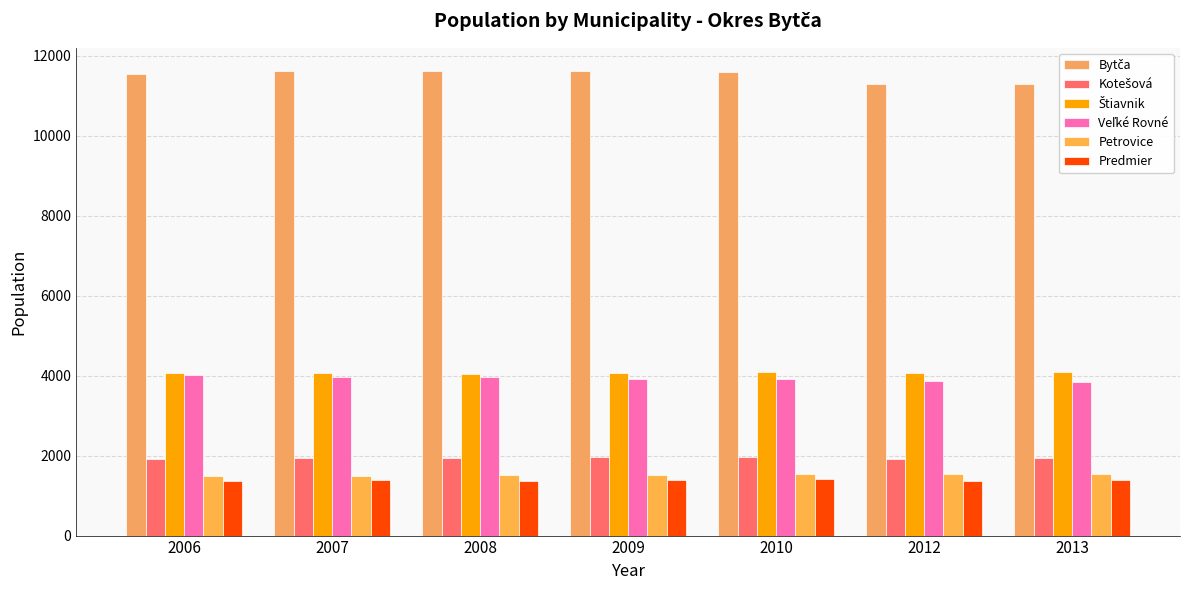

What is the value of the Štiavnik bar at the 7th from the left?

4083